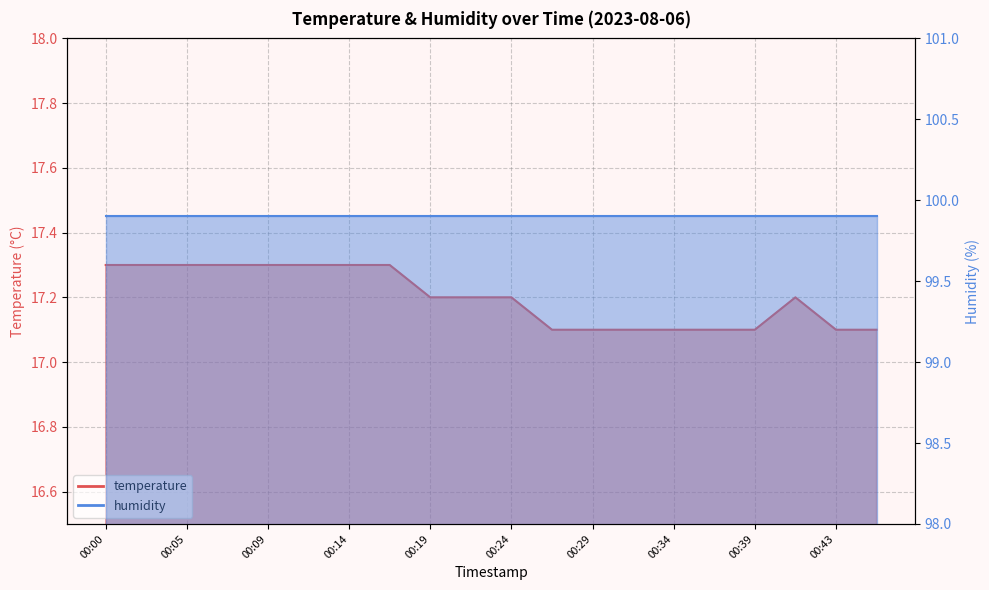

The chart shows a value of 17.1 at 00:27. True or false?

True